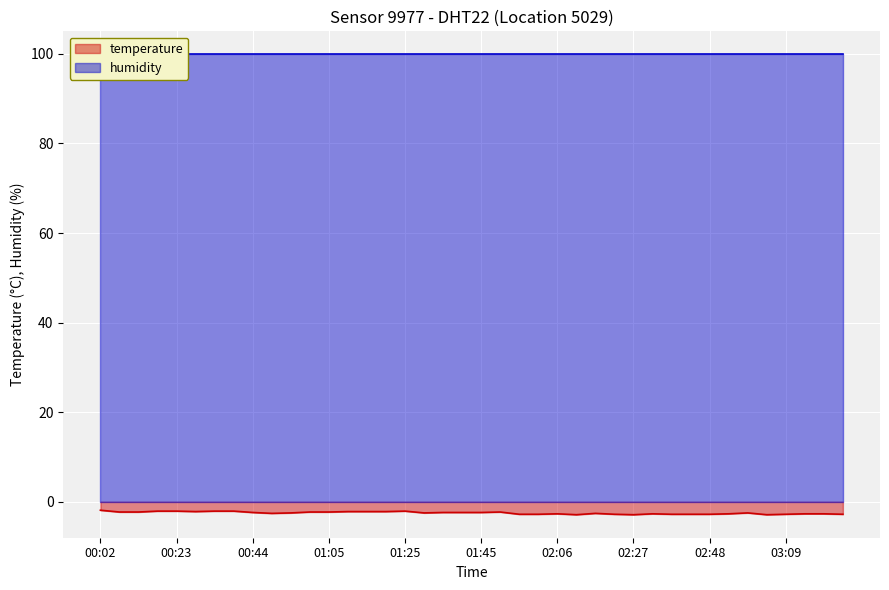

At which category does the data reach its first local peak?

01:25